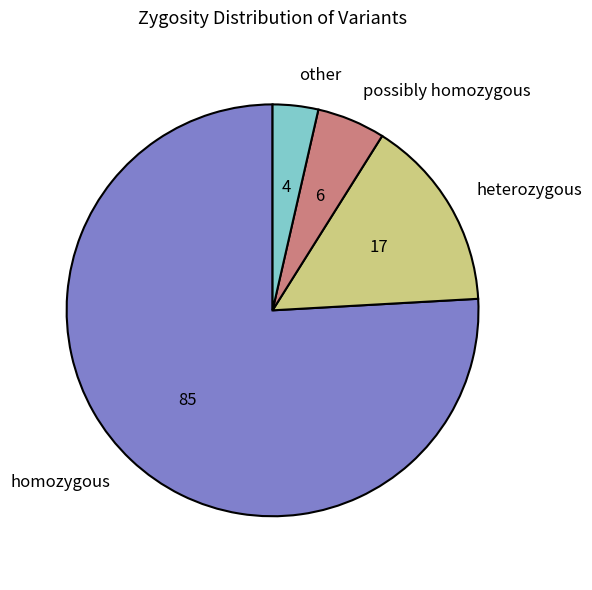

Which slice represents more than half of the pie?

homozygous